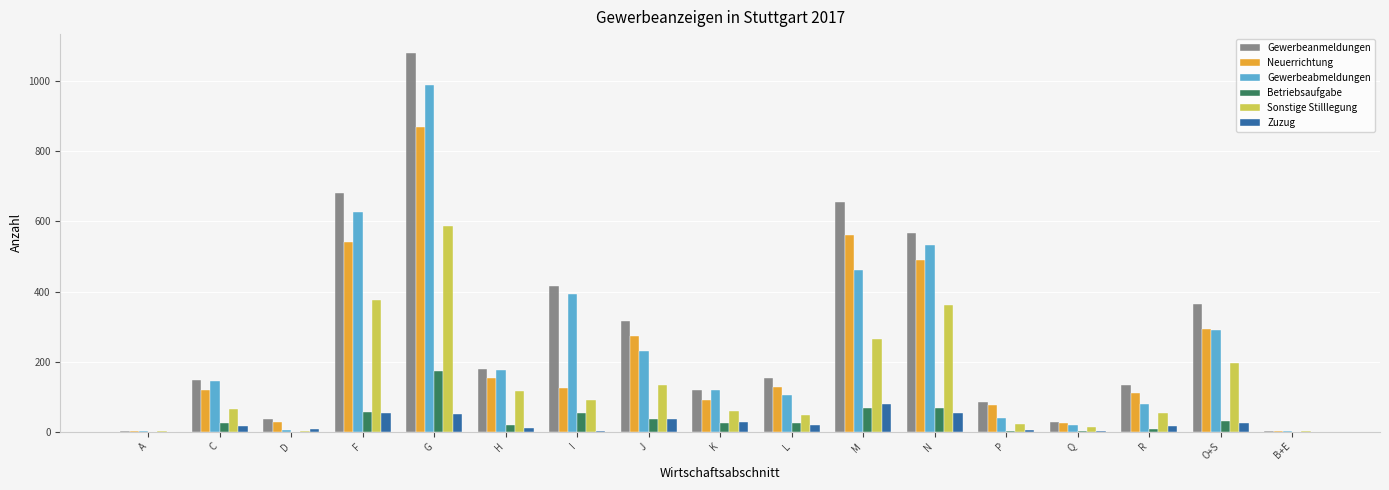

Which series has the largest range (max minus min)?

Gewerbeanmeldungen